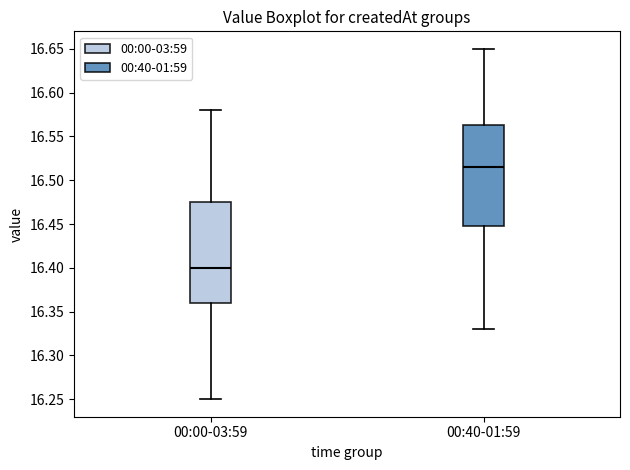

Where is the lower edge of the box for 00:00-03:59 on the y-axis? The values are not printed on the chart, so give them approximately, as read against the axis.

16.360